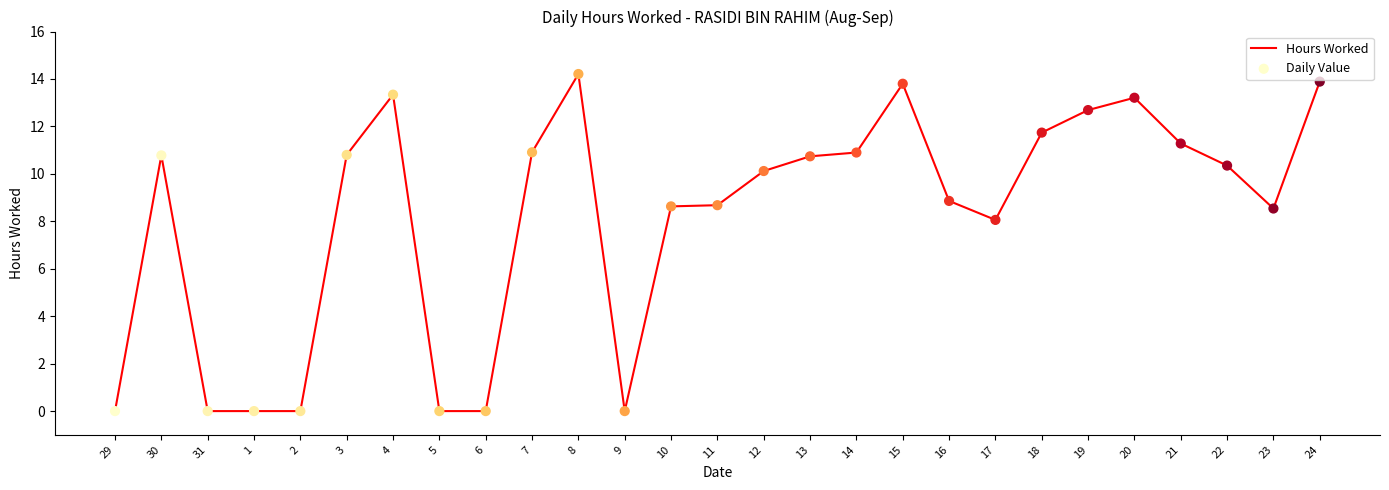

What is the change in value from 13 to 18?

+1.0